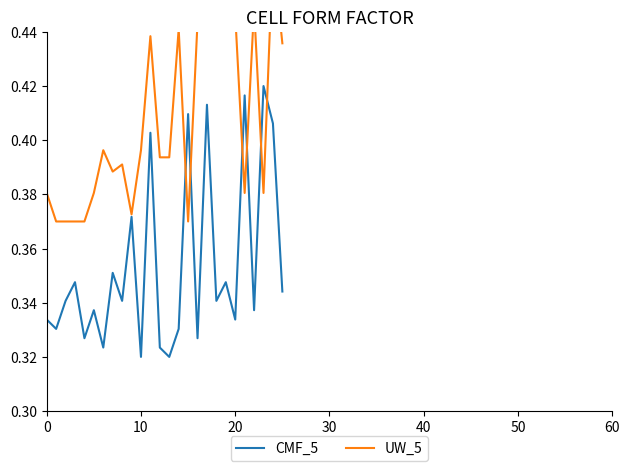

At how many categories does at least one series exceed 0?

26